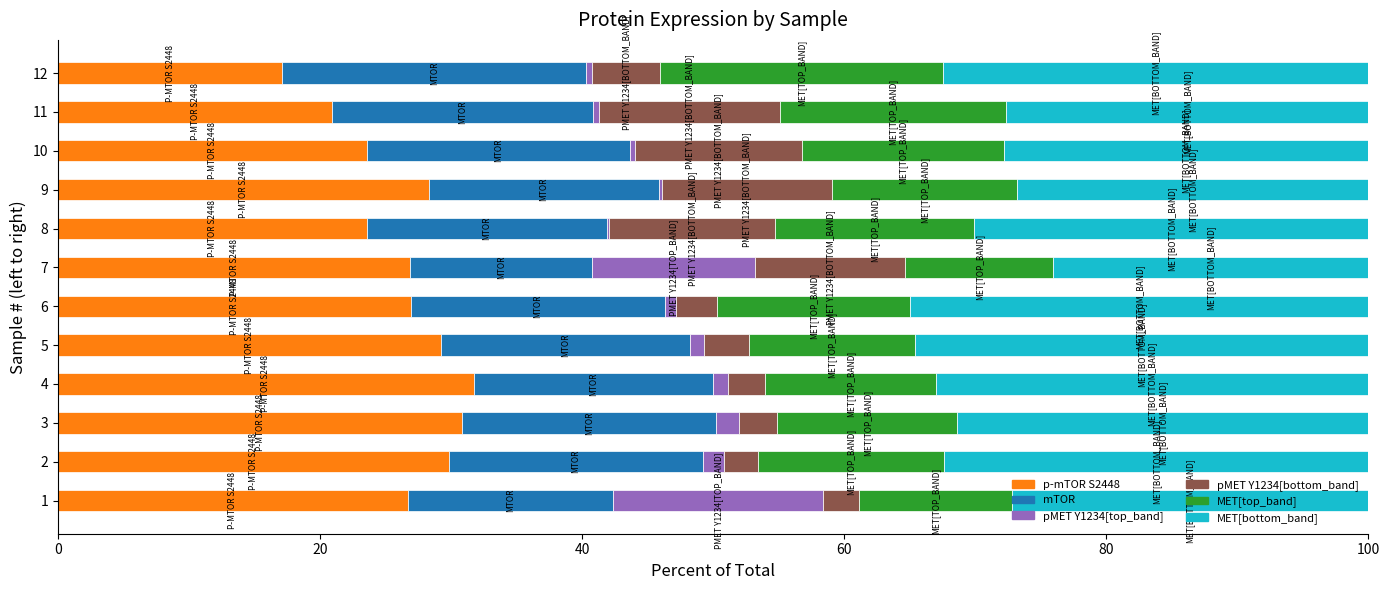

What is the average value of the p-mTOR S2448 series?

26.3